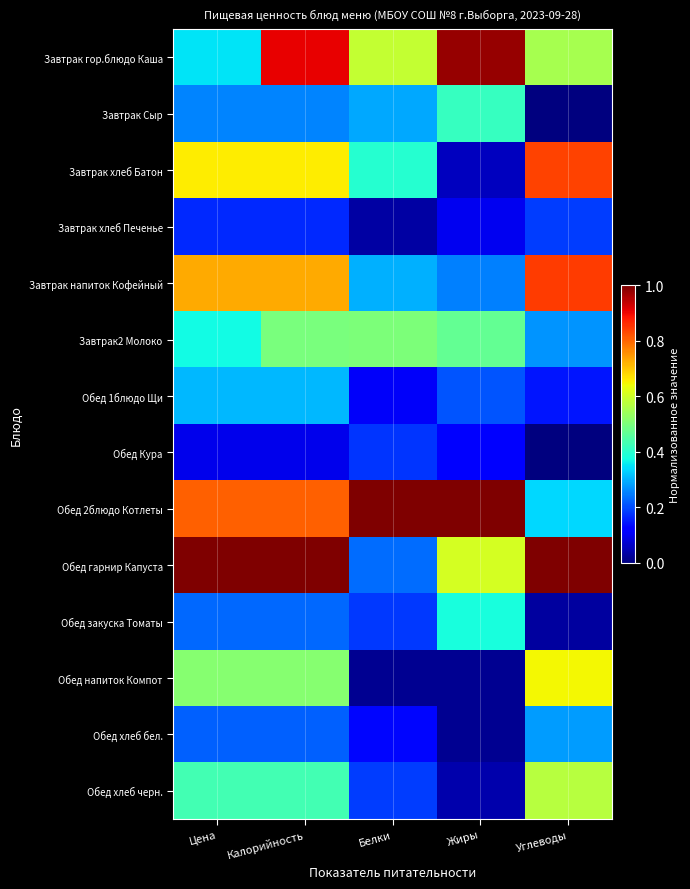

Between Жиры and Углеводы, which series saw the biggest shift?

Завтрак хлеб Батон